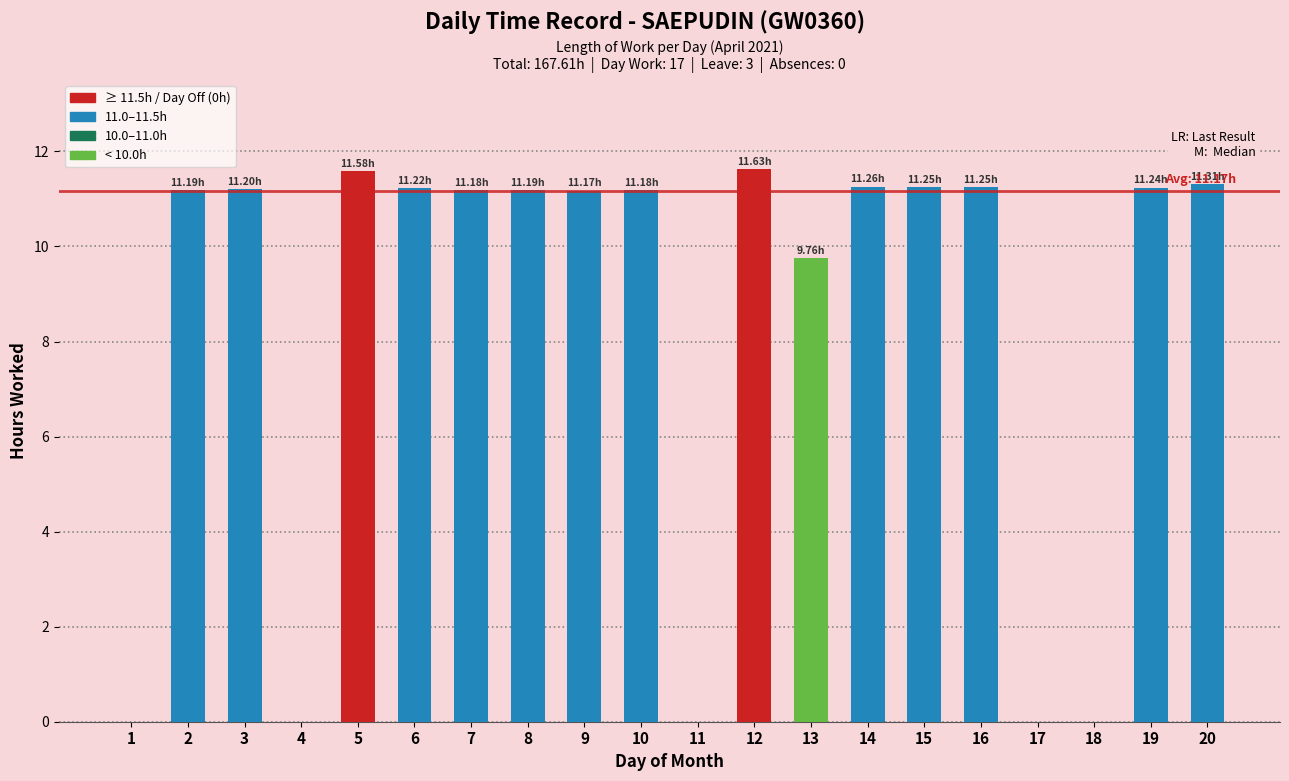

What is the average value?

8.4